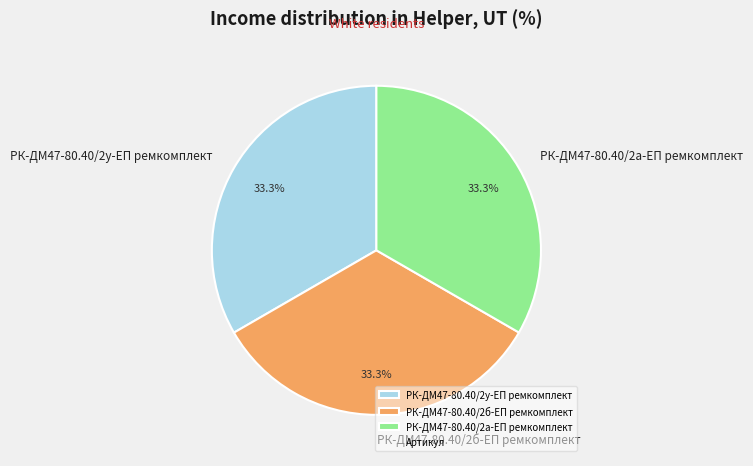

Is РК-ДМ47-80.40/2б-ЕП ремкомплект the majority of the pie?

No